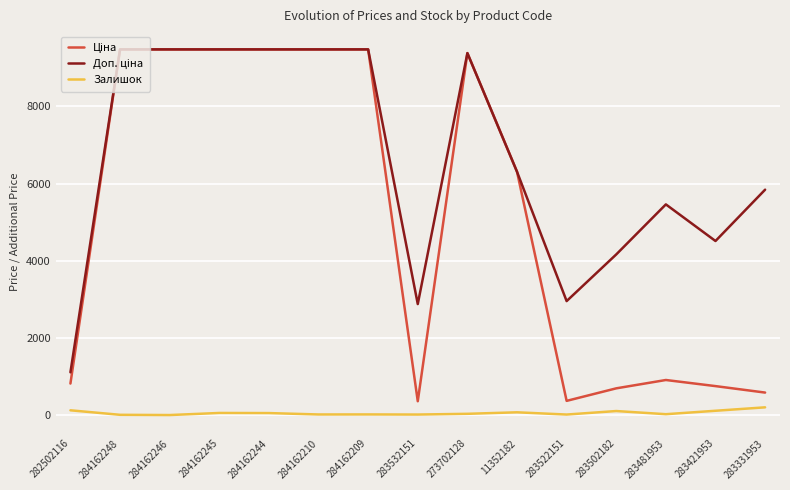

Is it true that Залишок equals 106.0 at 283502182?

True